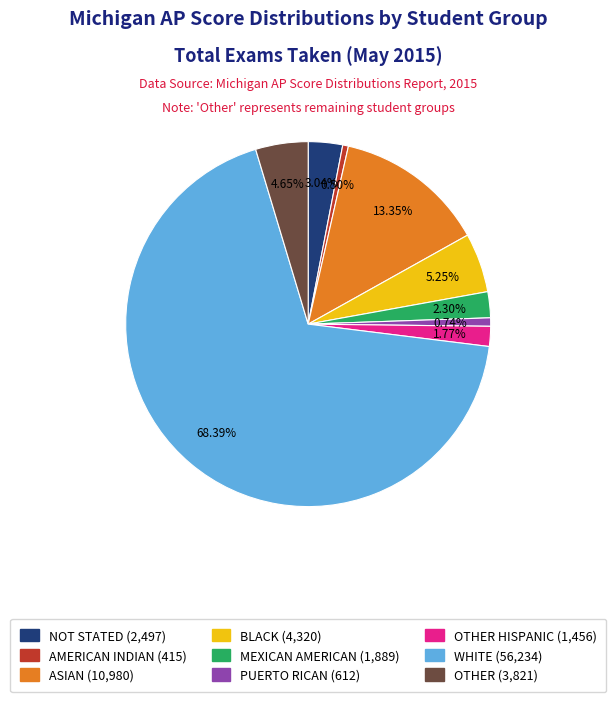

Is there any slice that represents more than half of the pie?

Yes